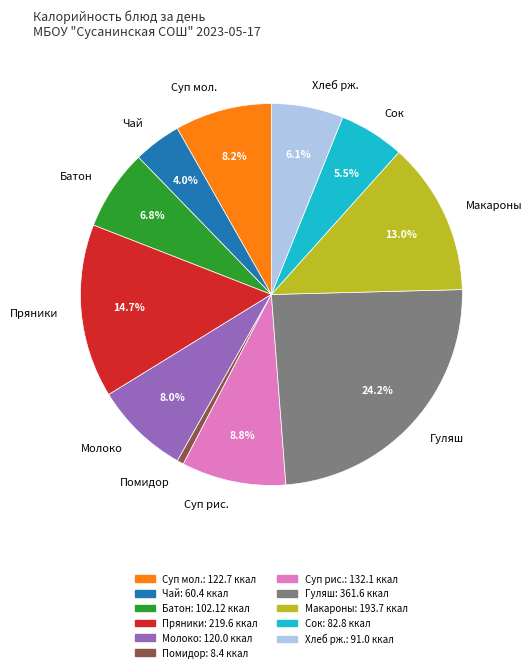

Is it true that Пряники is 15% of the pie?

True